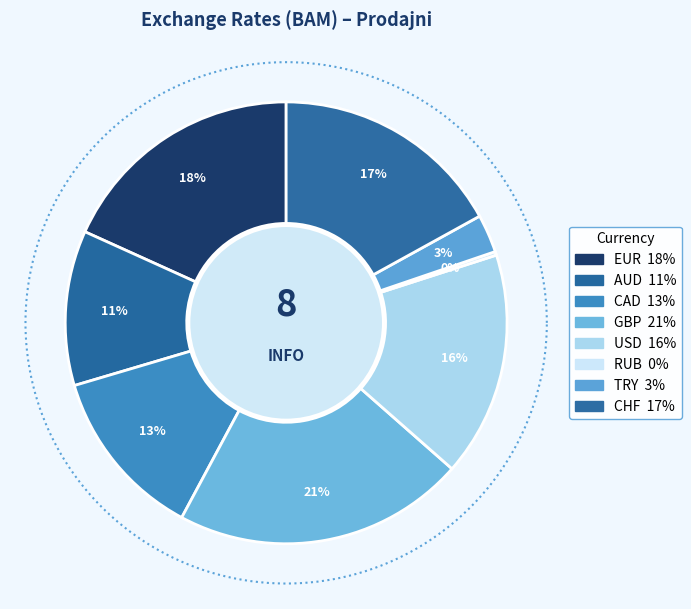

The CHF slice represents 10% of the pie. True or false?

False